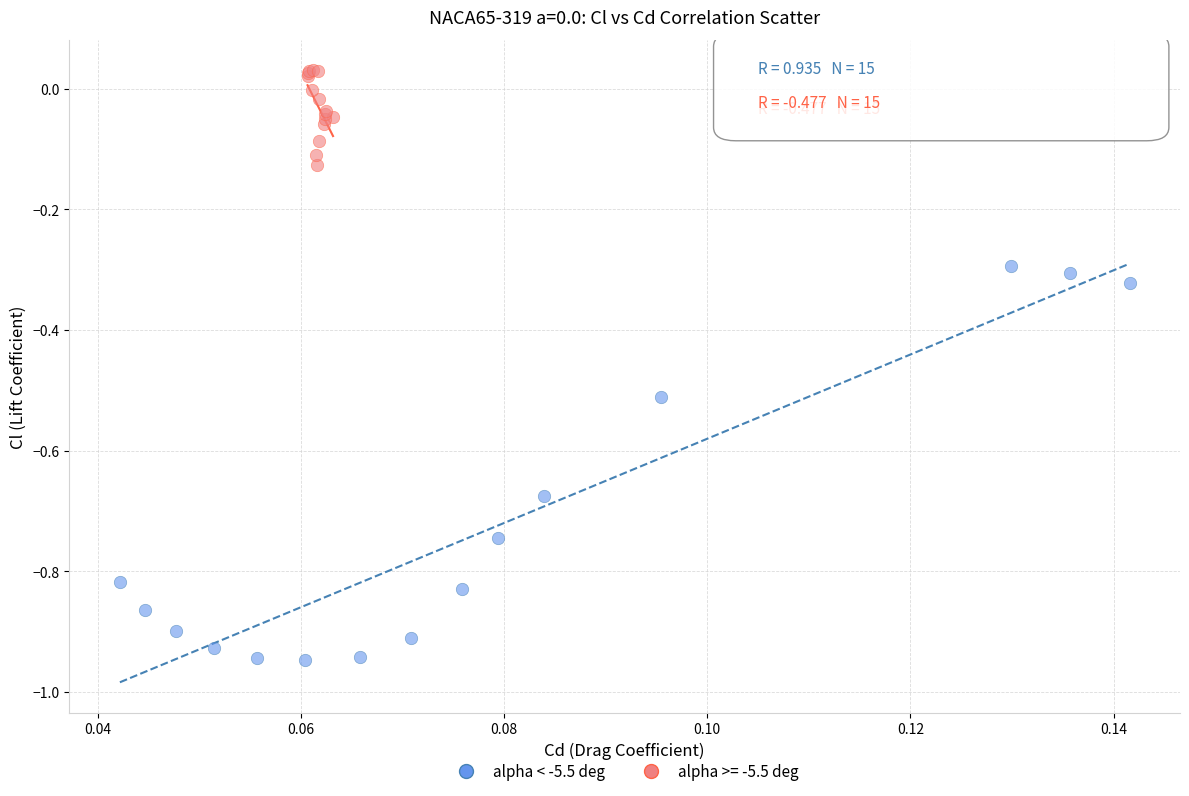

Which series has the widest spread of Y values?

alpha < -5.5 deg